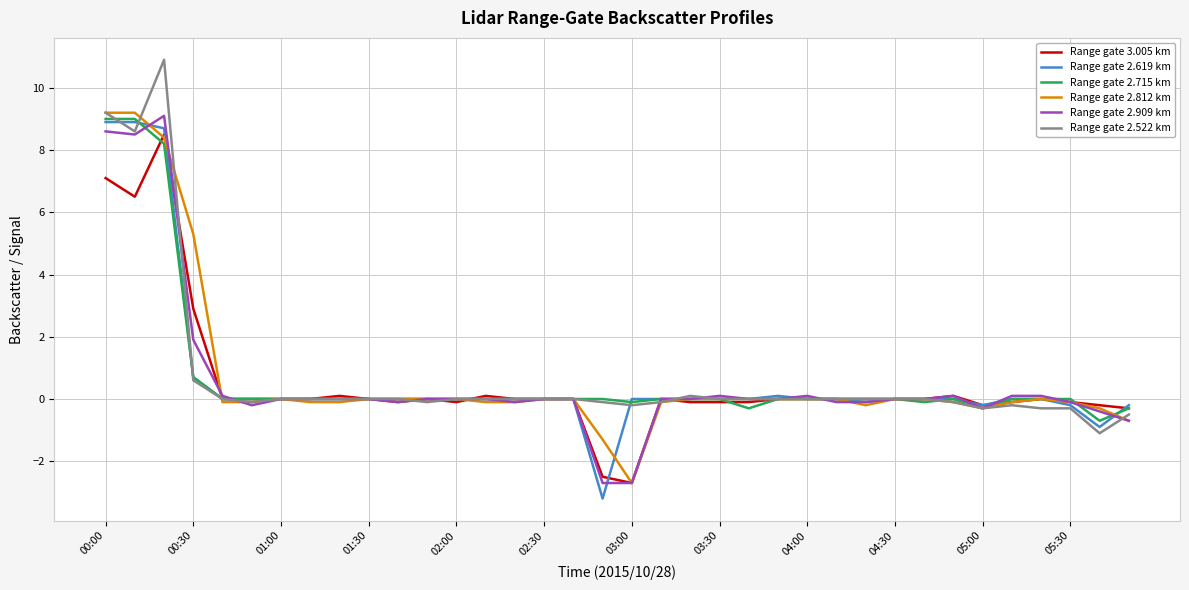

What is the greatest value displayed?

10.9